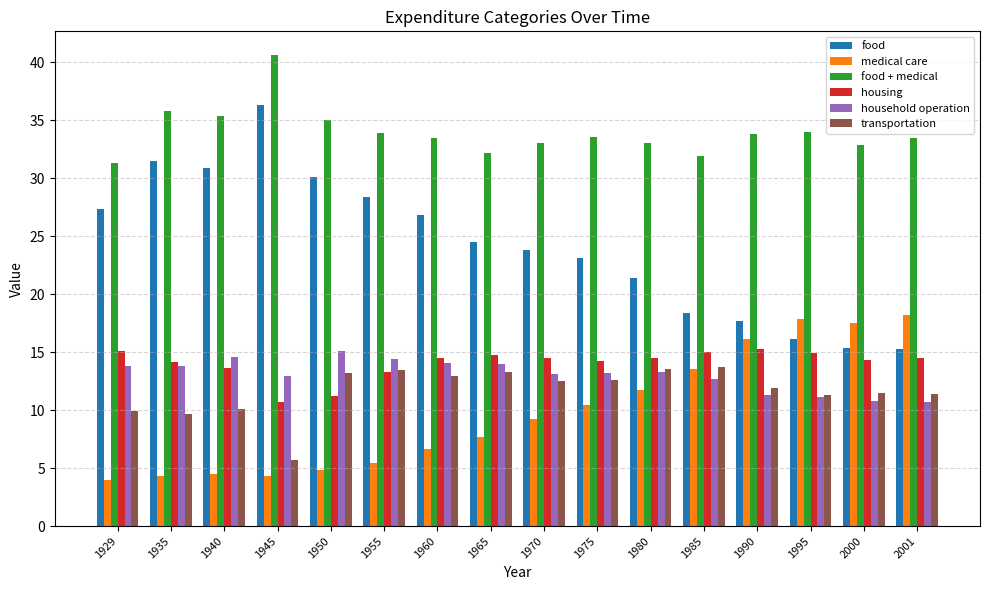

True or false: household operation has a value of 13.8 at 1935.

True